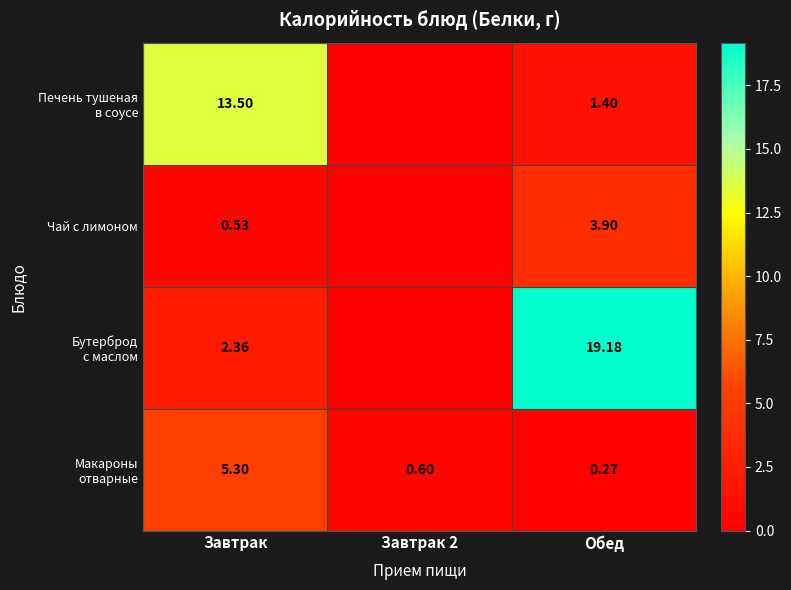

Rank the series at Обед from highest to lowest value.

Бутерброд с маслом, Чай с лимоном, Печень тушеная в соусе, Макароны отварные